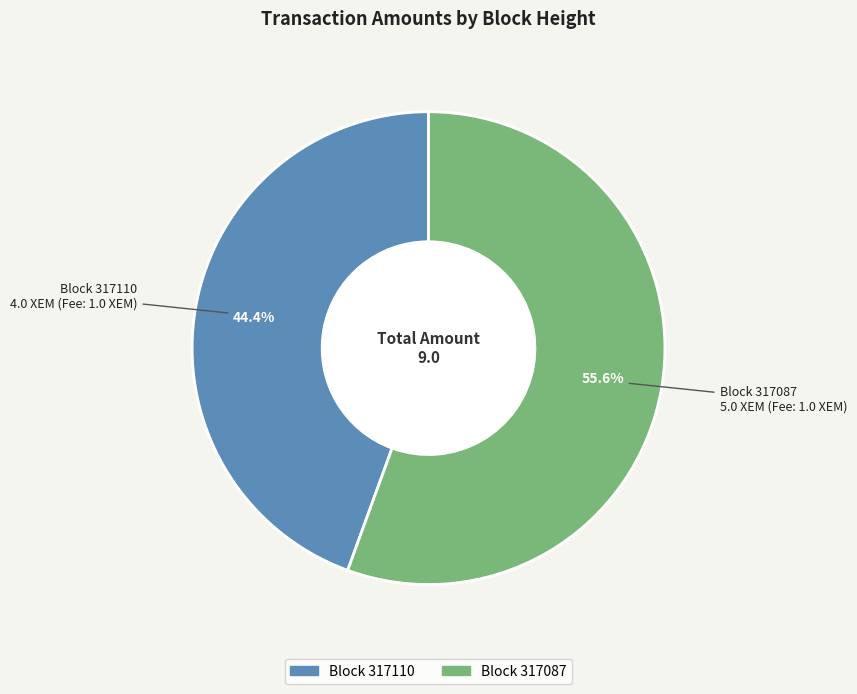

Which slice is the smallest?

Block 317110